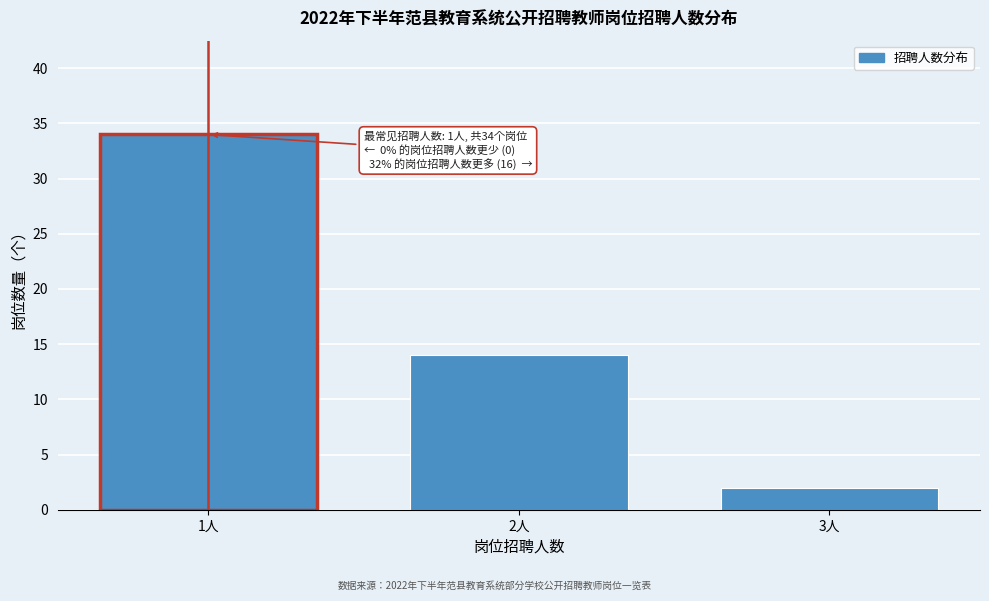

Reading right to left, what are all the values shown in this chart?

3人=2	2人=14	1人=34